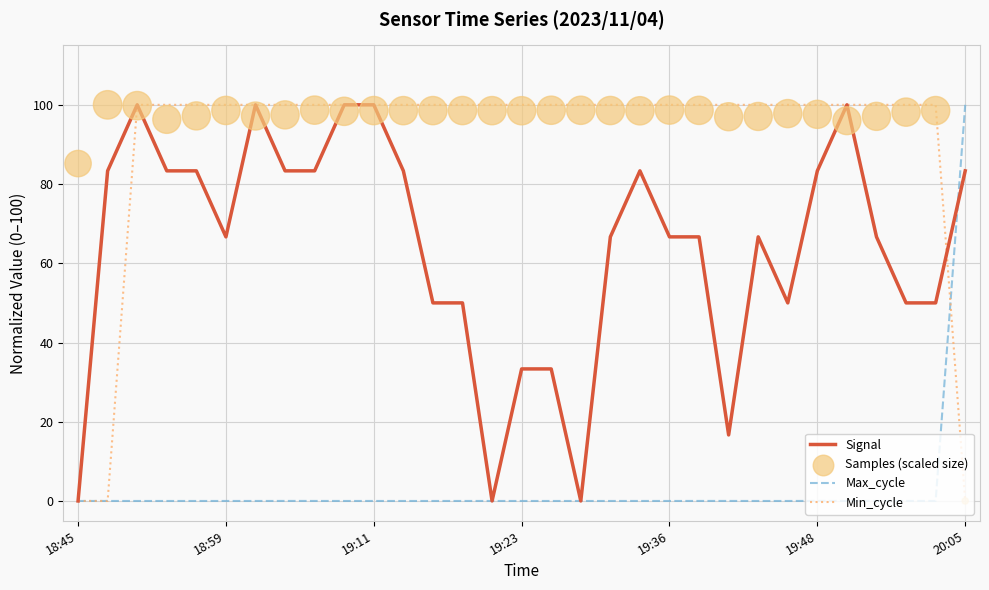

Is it true that Signal equals 43.7 at 19:36?

False